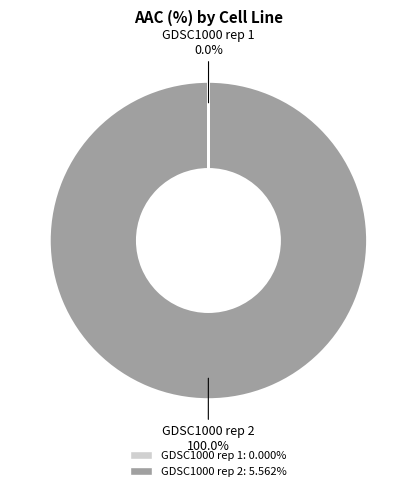

Is there a majority slice in this chart?

Yes